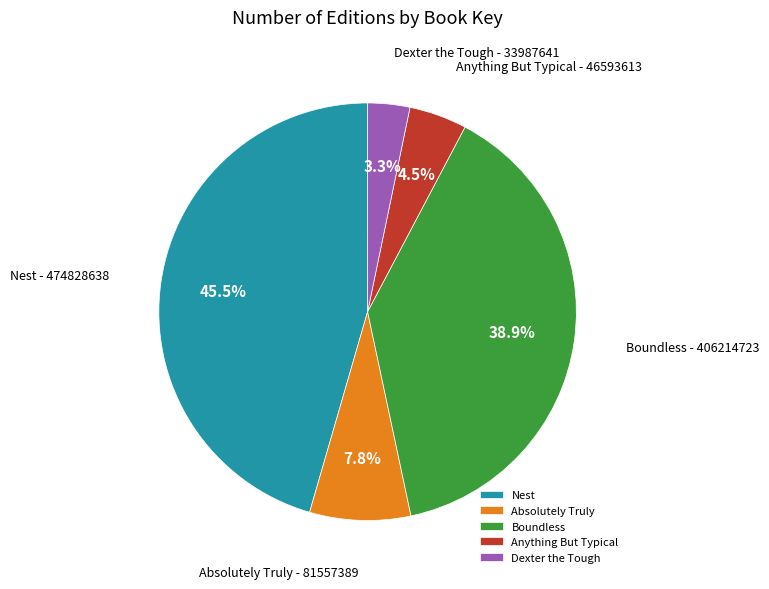

How many slices are in this pie chart?

5